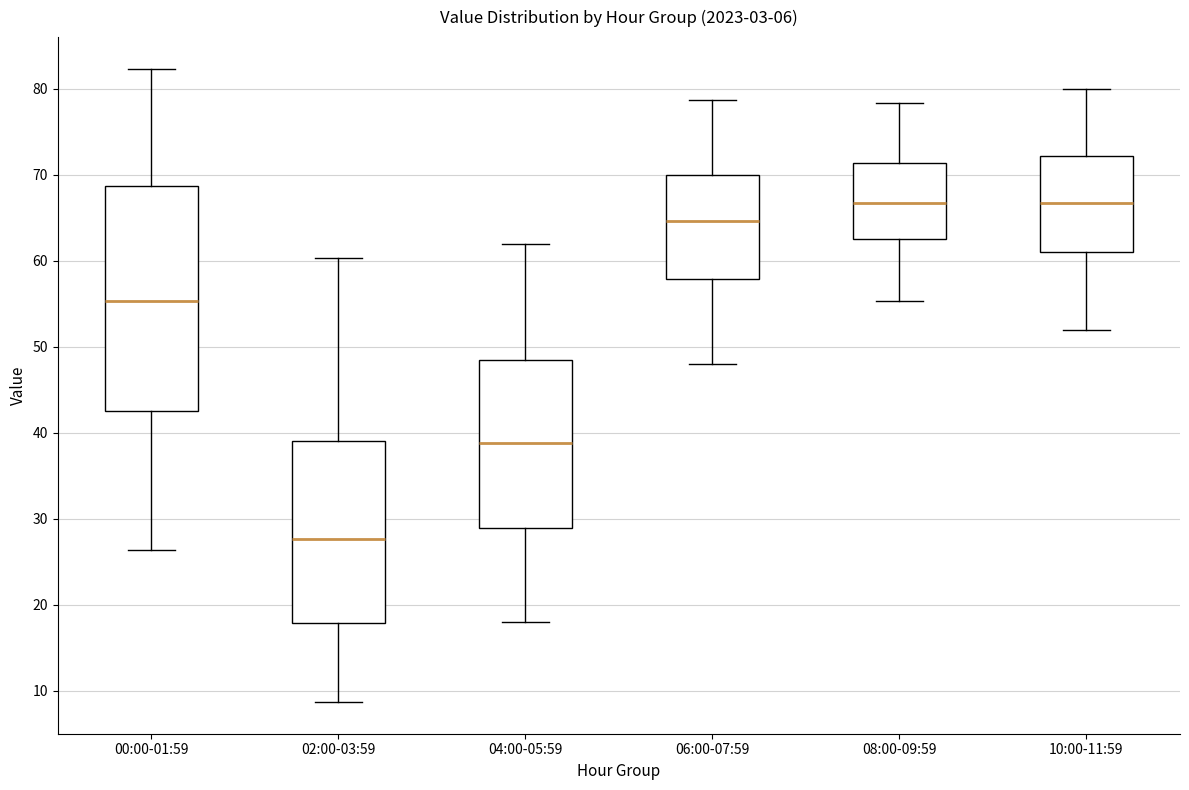

Reading left to right, transcribe this box plot: for each box, give where its median line is, the range the box spans, and where its two whiskers end, as read against the y-axis. The values are not printed on the chart, so give them approximately, as read against the axis.

00:00-01:59: median 55, box 43 to 69, whiskers 26 to 82
02:00-03:59: median 28, box 18 to 39, whiskers 9 to 60
04:00-05:59: median 39, box 29 to 48, whiskers 18 to 62
06:00-07:59: median 65, box 58 to 70, whiskers 48 to 79
08:00-09:59: median 67, box 63 to 71, whiskers 55 to 78
10:00-11:59: median 67, box 61 to 72, whiskers 52 to 80